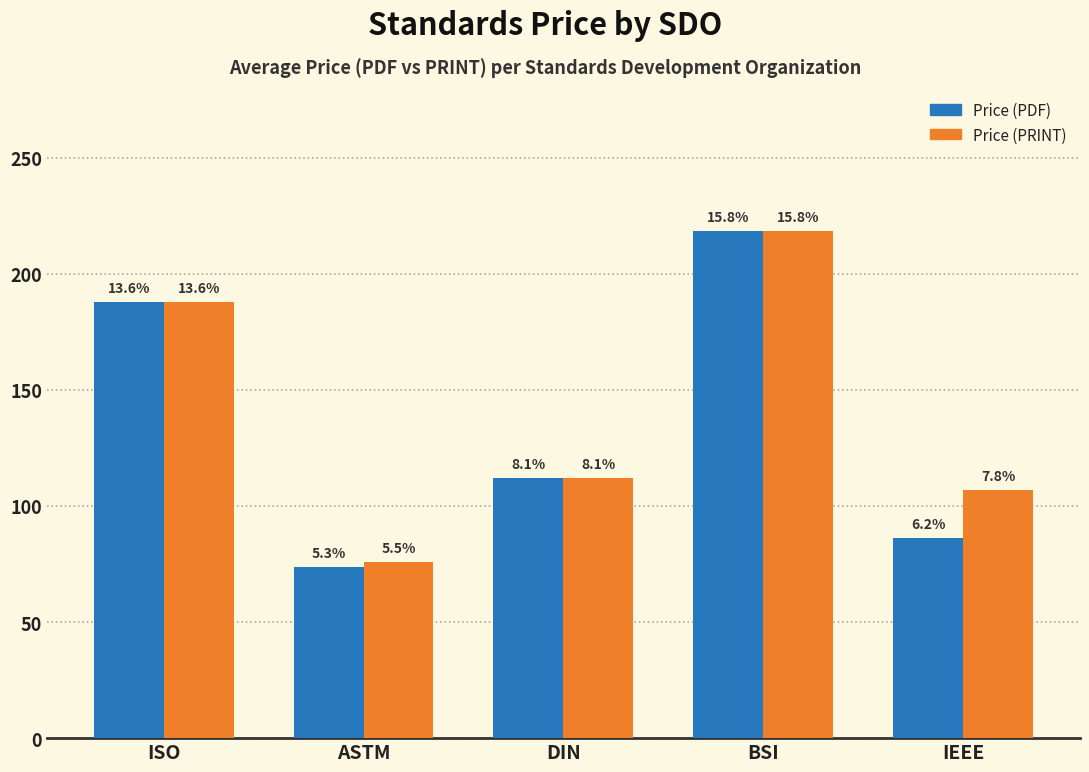

Is it true that Price (PRINT) equals 167.7 at DIN?

False